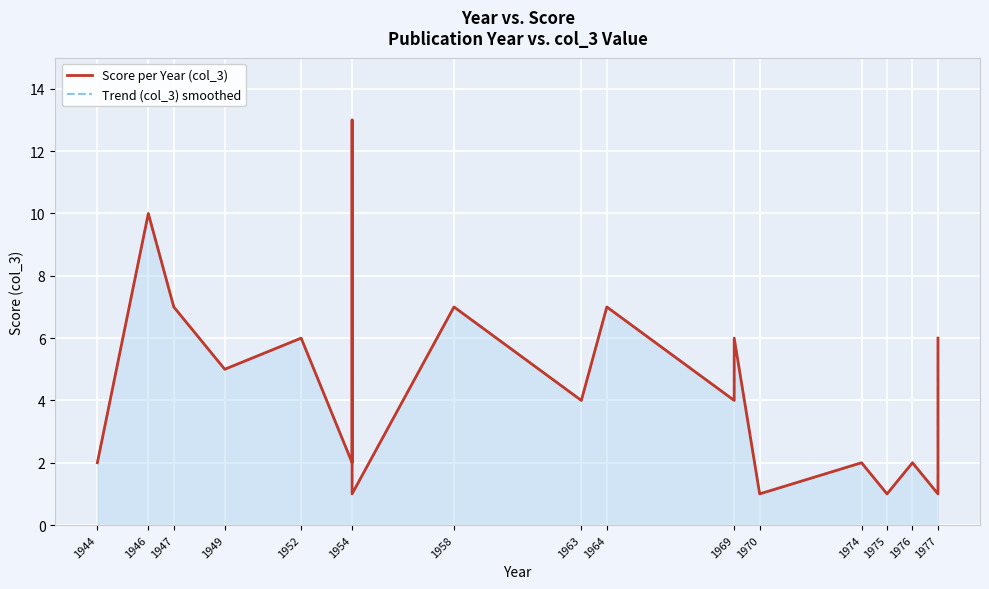

What is the value of the Score per Year (col_3) point at the 8th from the left?

1